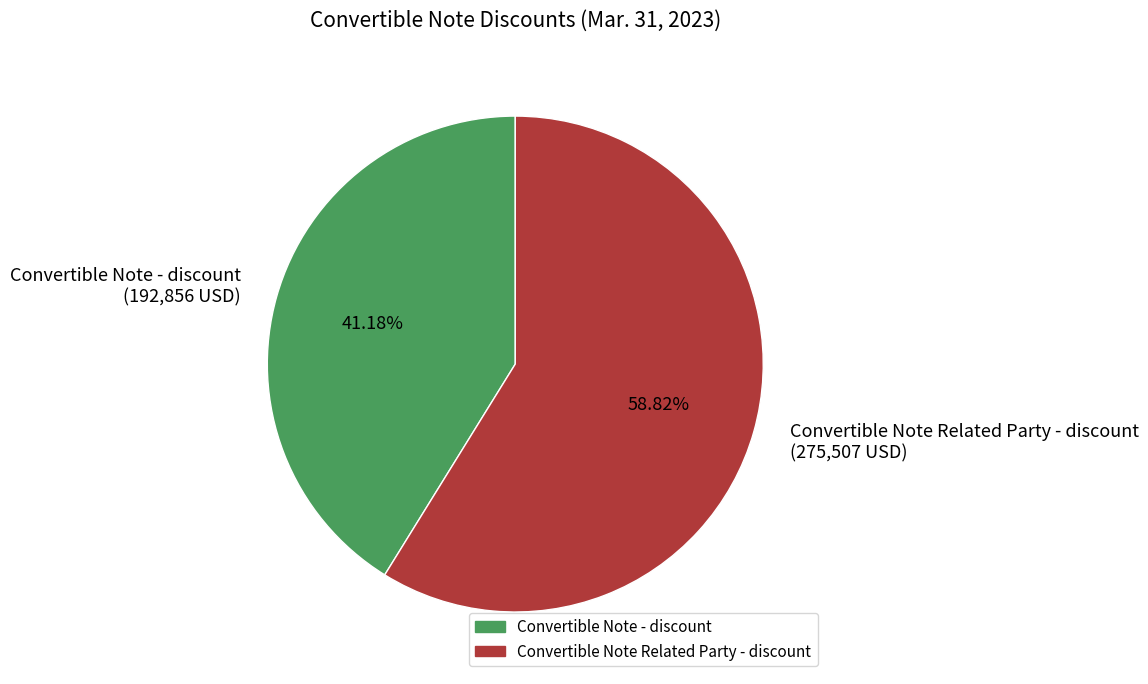

What is the ratio of the value at Convertible Note - discount to the value at Convertible Note Related Party - discount?

0.7